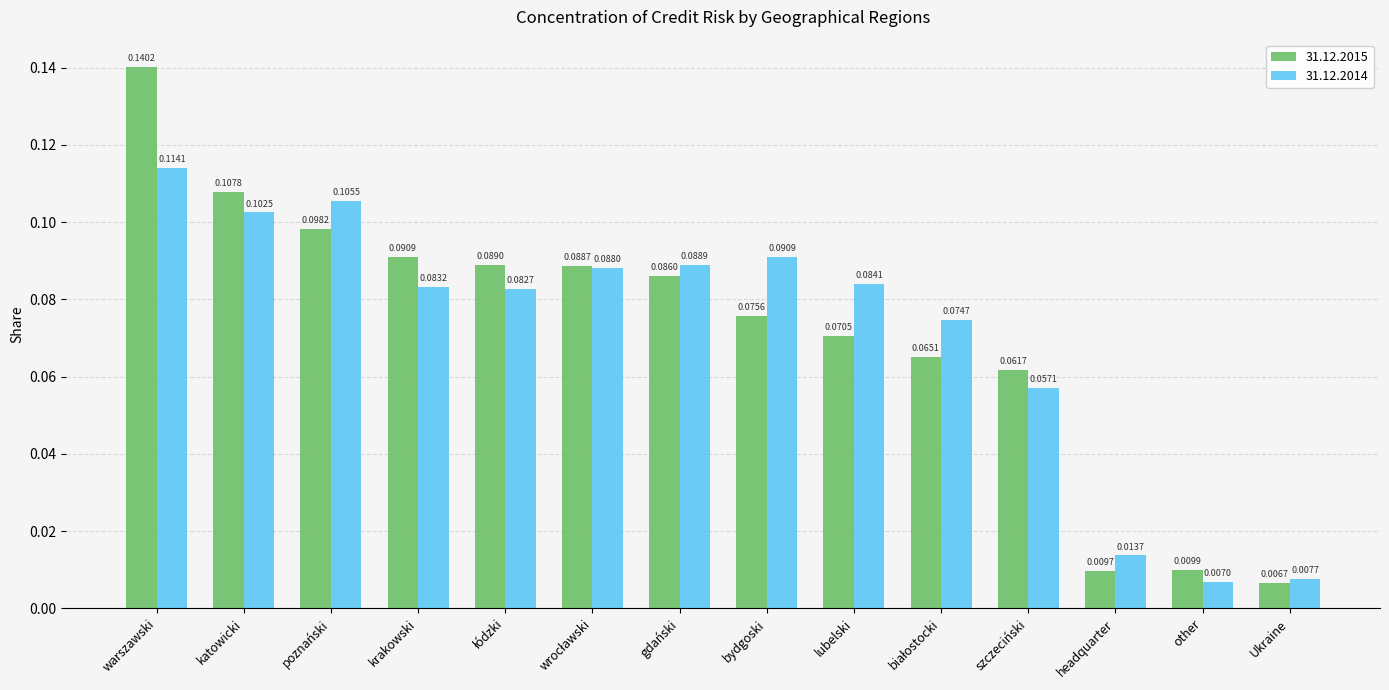

What is the label of the 2nd bar from the right?

other